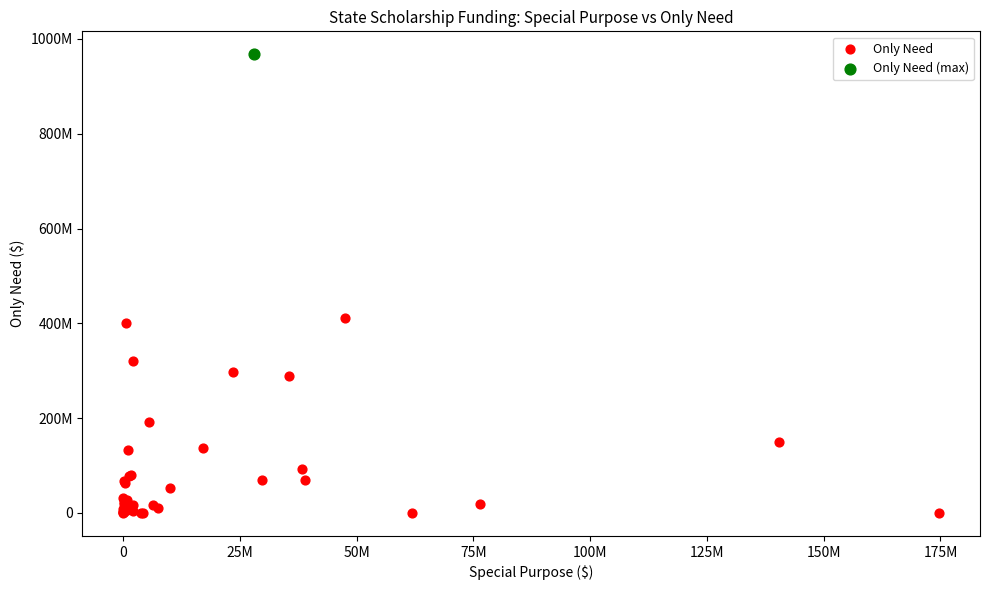

What are all the series names shown in the legend?

Only Need, Only Need (max)